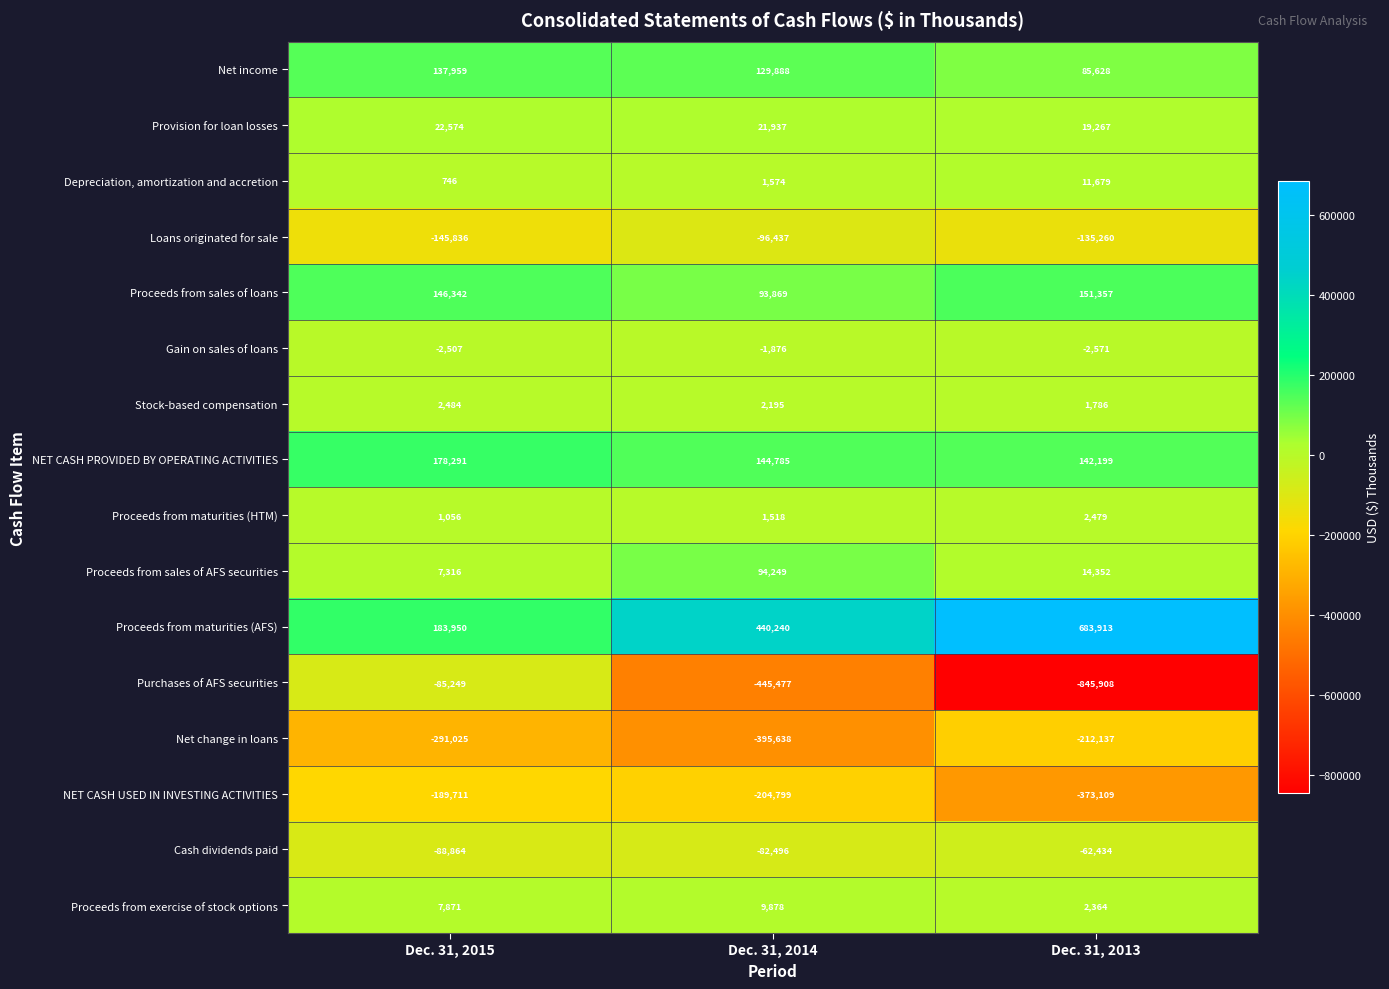

Is it true that Proceeds from exercise of stock options equals 5845 at Dec. 31, 2014?

False